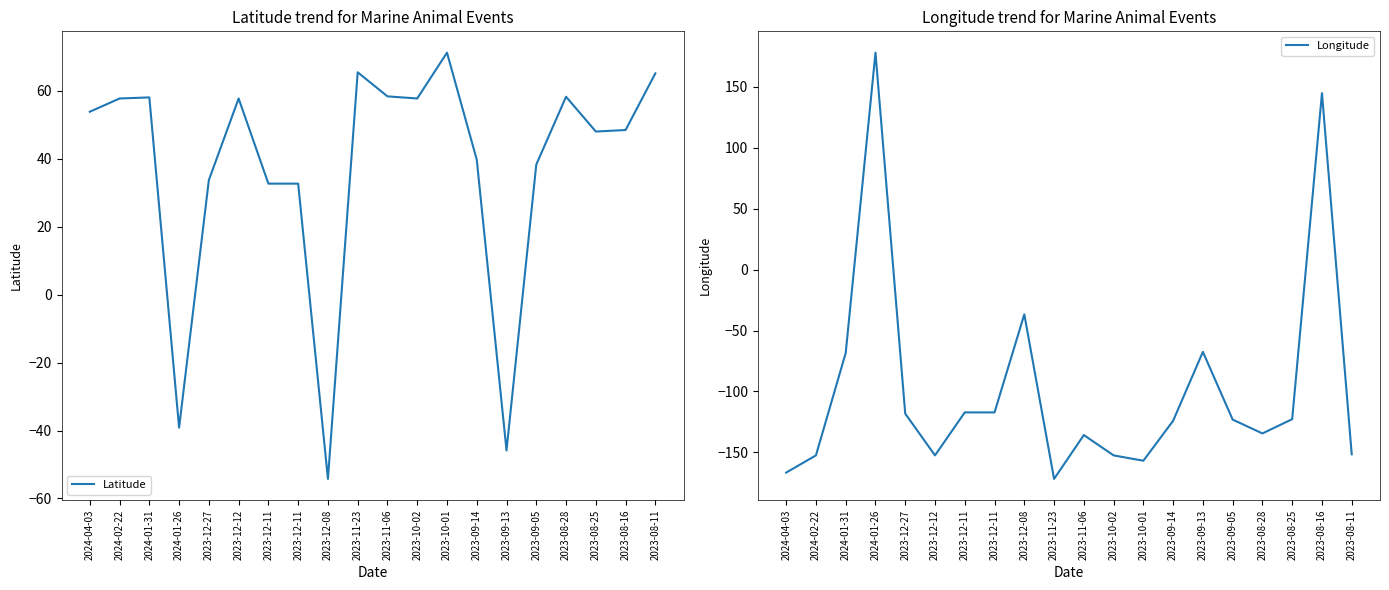

Which label corresponds to the largest value in the chart?

2024-01-26